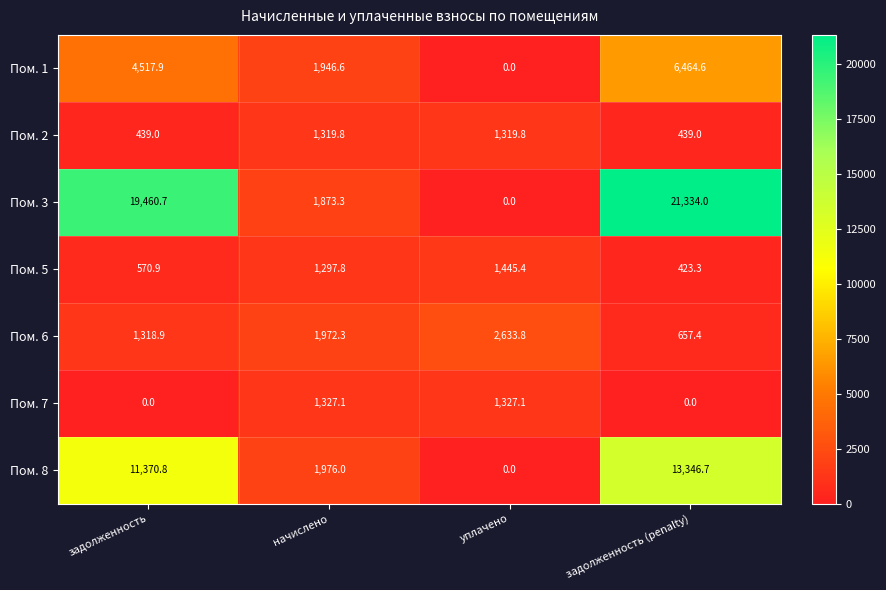

How many data points does each series have?

4